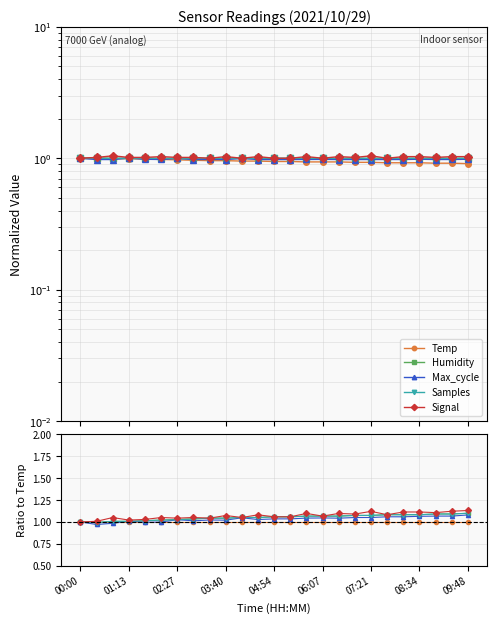

How many series are shown in this chart?

5